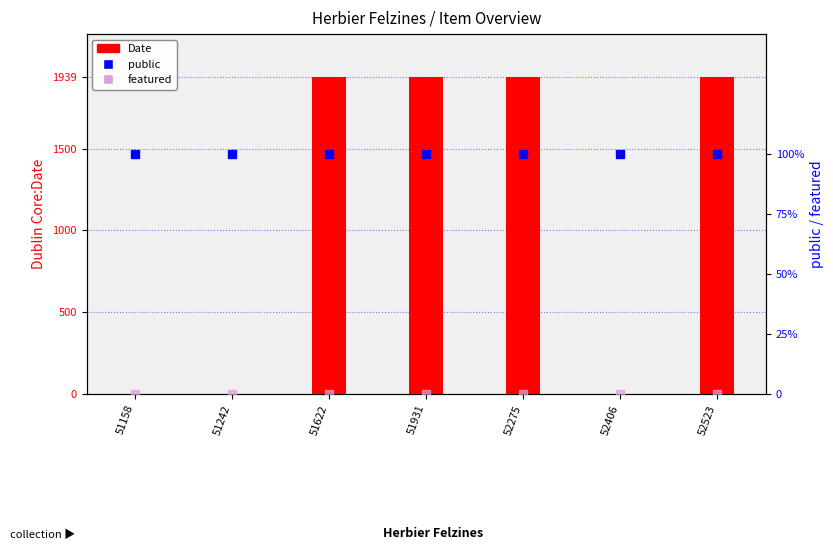

What is the maximum value shown in the chart?

1939